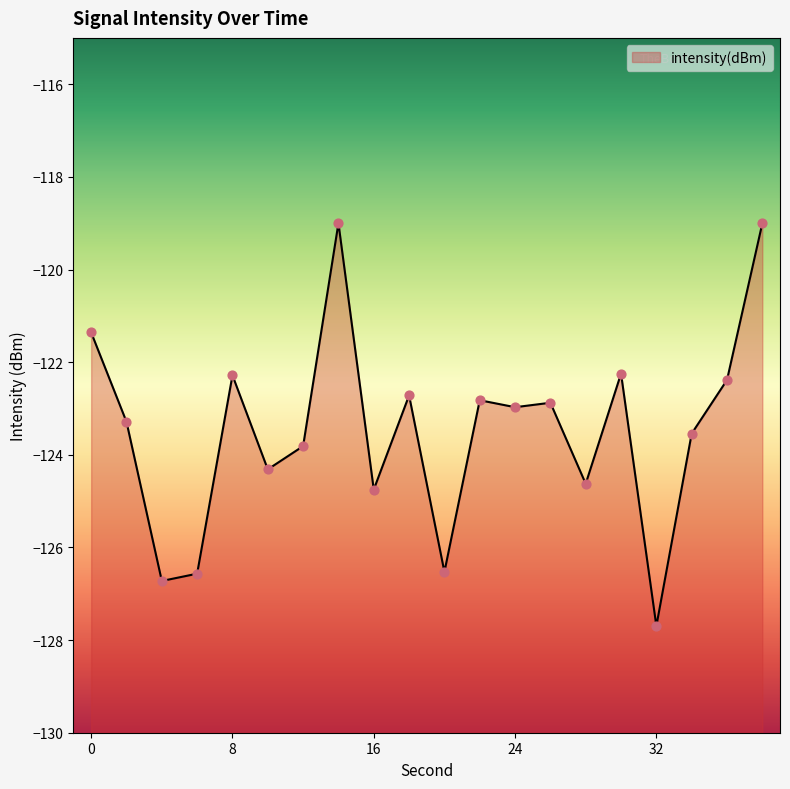

What is the change in value from 0 to 18?

-1.4